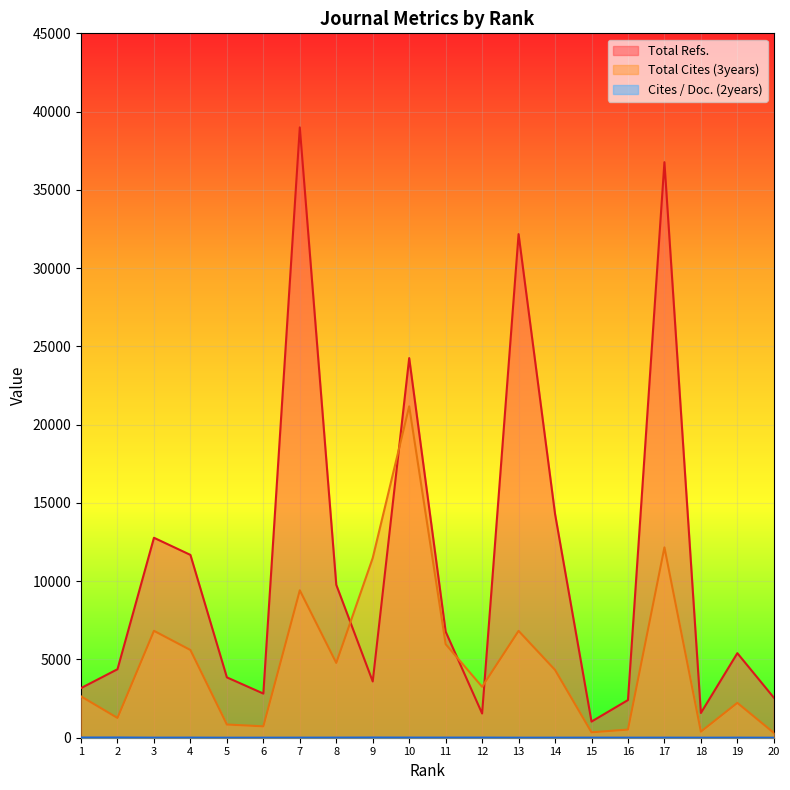

What is the highest value of the Total Cites (3years) series?

21171